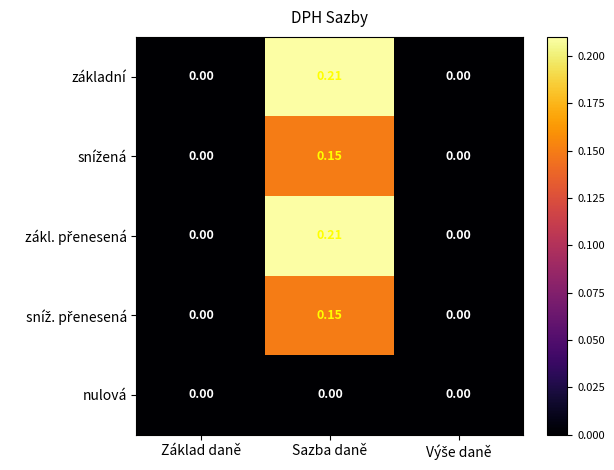

At which category is the sum across all series the highest?

Sazba daně